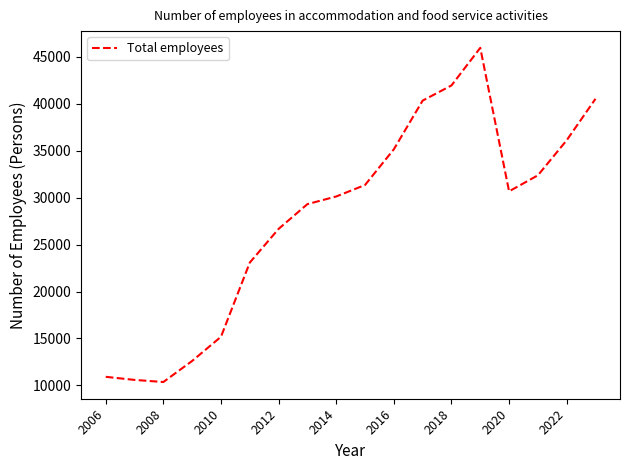

What is the greatest value displayed?

45929.0